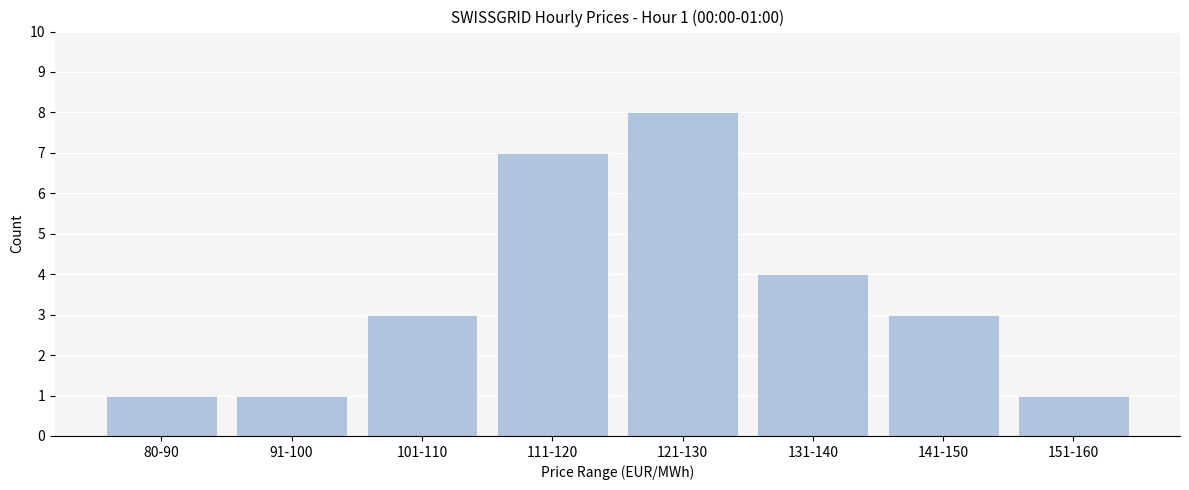

Reading right to left, transcribe all the data shown in this chart.

151-160=1	141-150=3	131-140=4	121-130=8	111-120=7	101-110=3	91-100=1	80-90=1